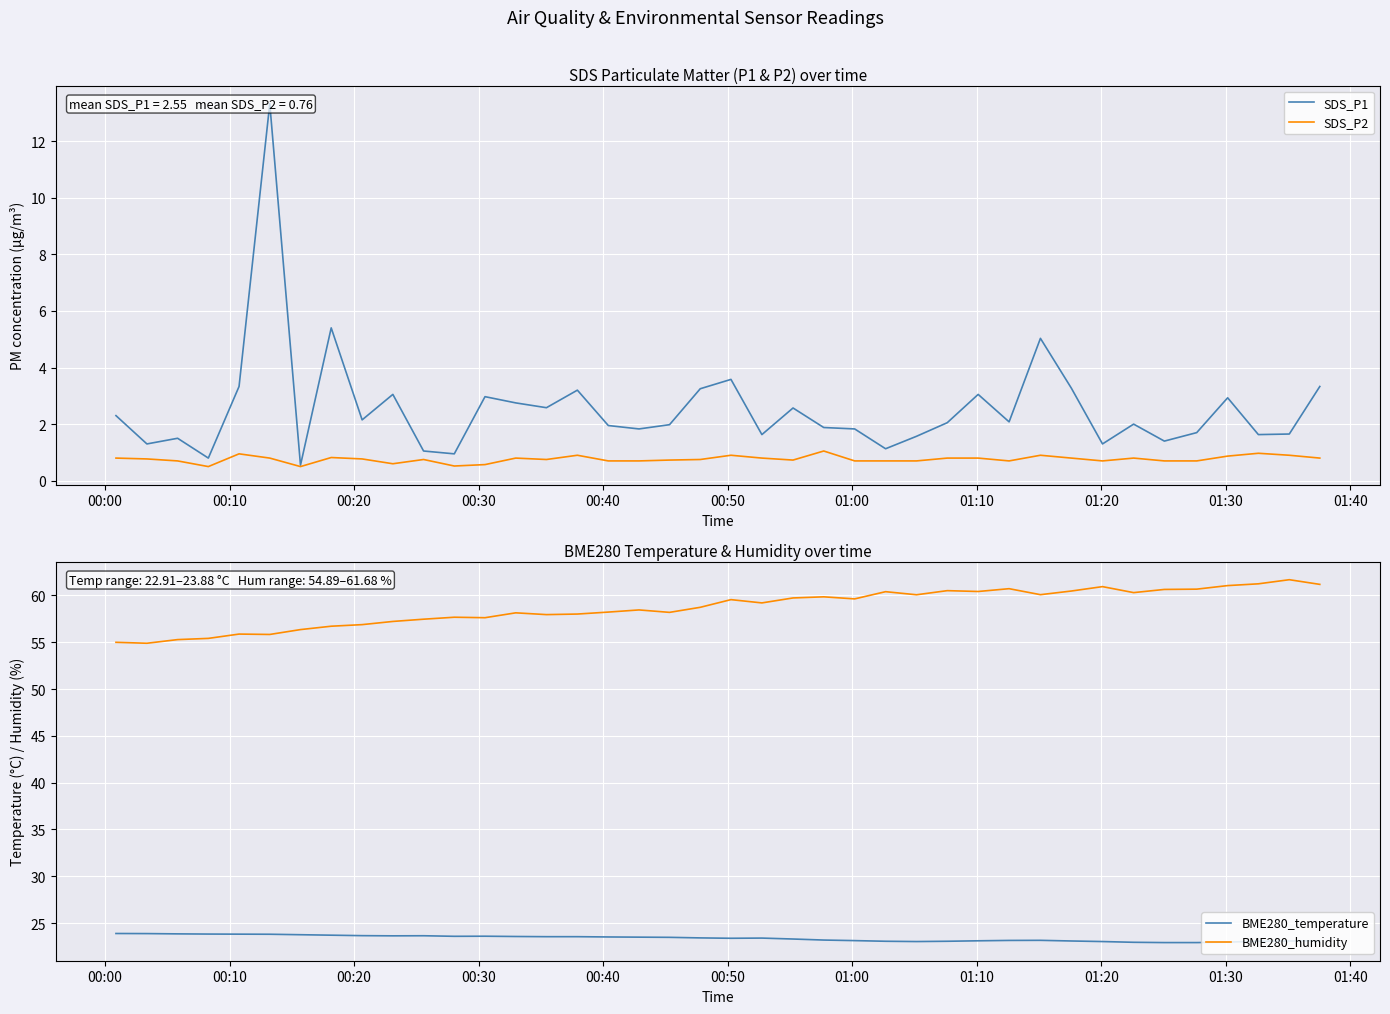

What is the highest value of the SDS_P1 series?

13.3